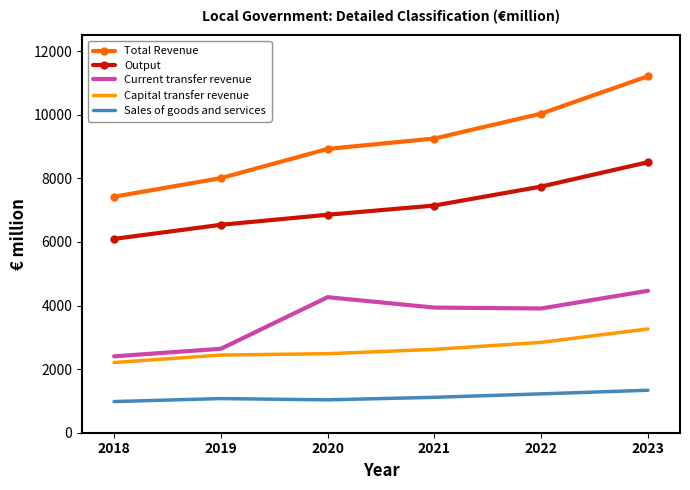

Which series changed the most between 2021 and 2023?

Total Revenue